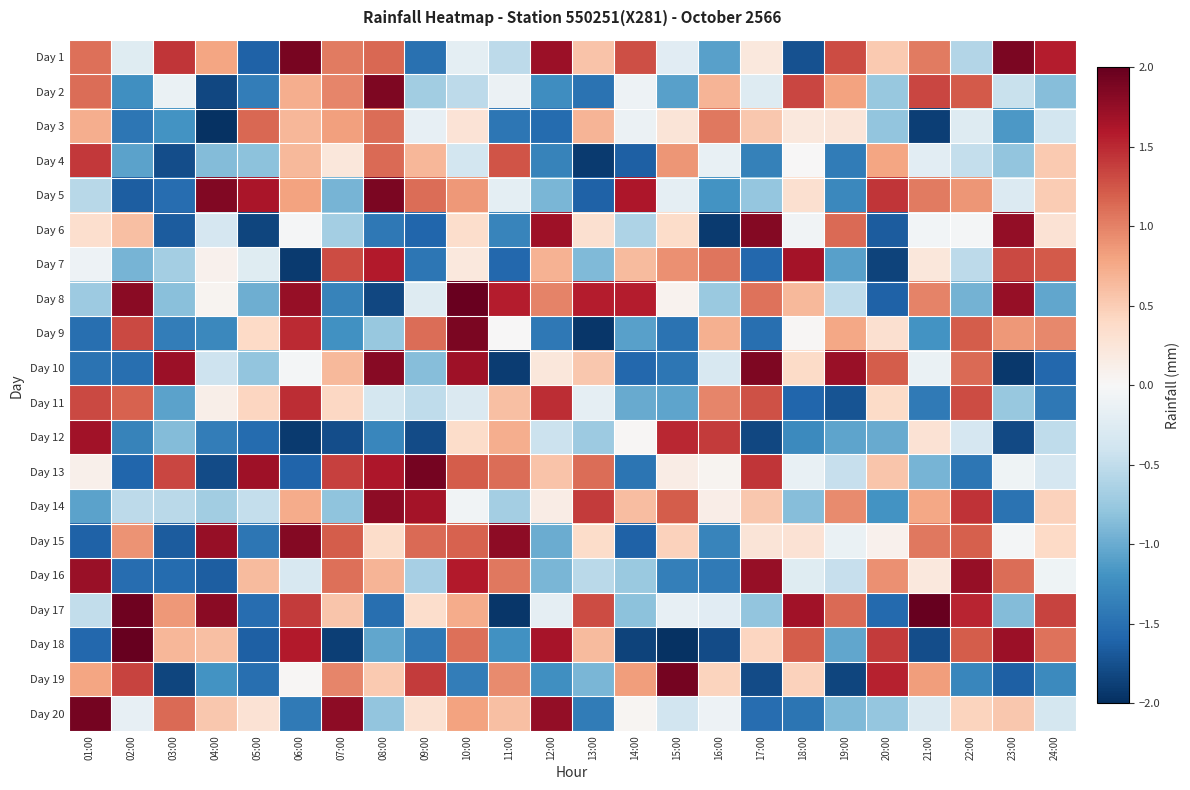

Between 15:00 and 19:00, which series saw the biggest shift?

Day 19